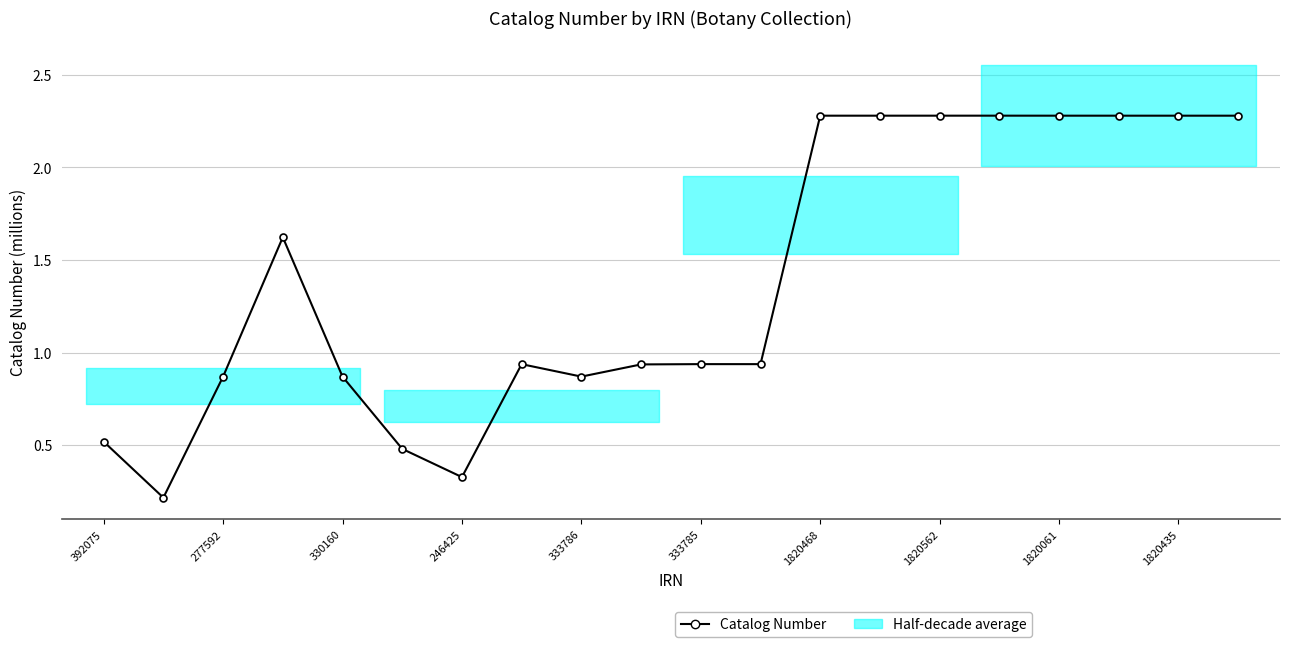

True or false: there are more than 1 points higher than both neighbors.

True